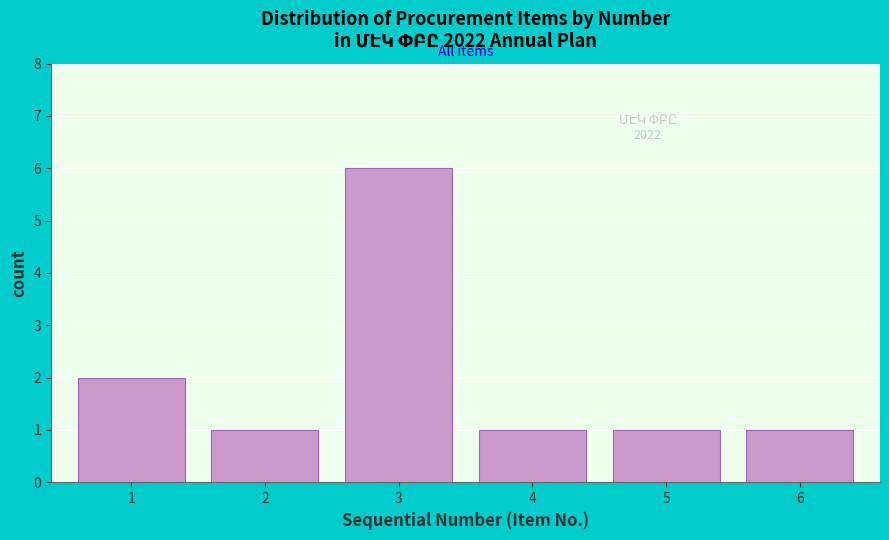

Reading left to right, list all the values displayed in this chart.

1=2	2=1	3=6	4=1	5=1	6=1